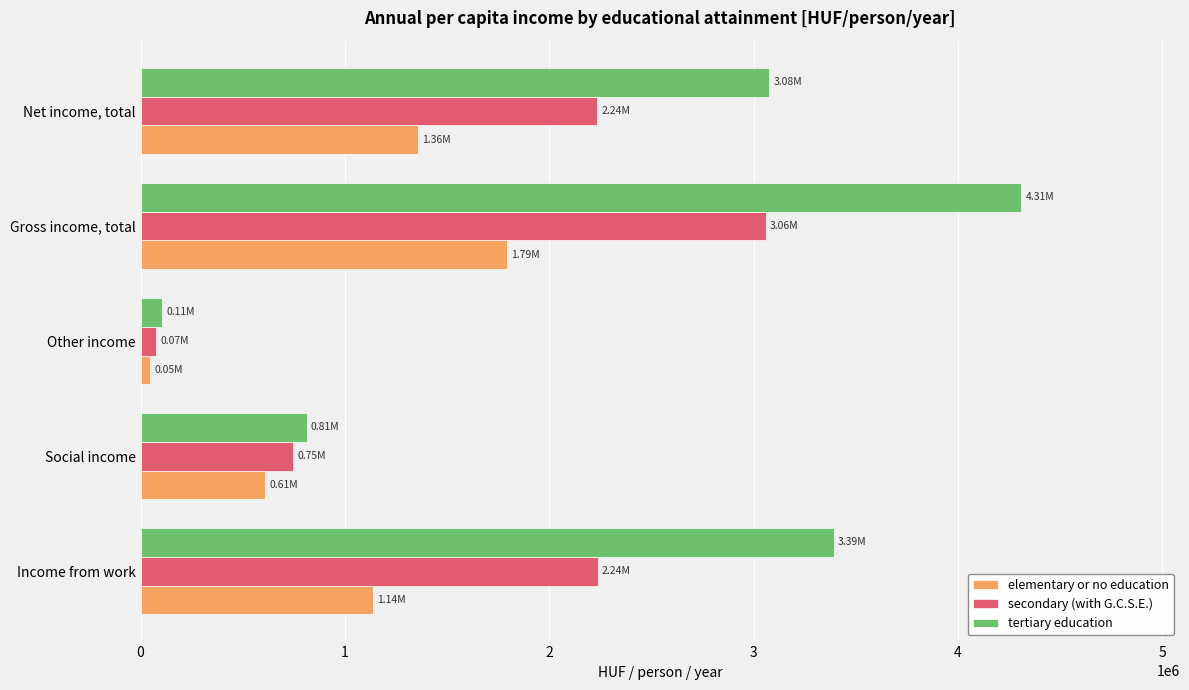

Is the value of tertiary education at Net income, total greater than the value of secondary (with G.C.S.E.) at Net income, total?

Yes